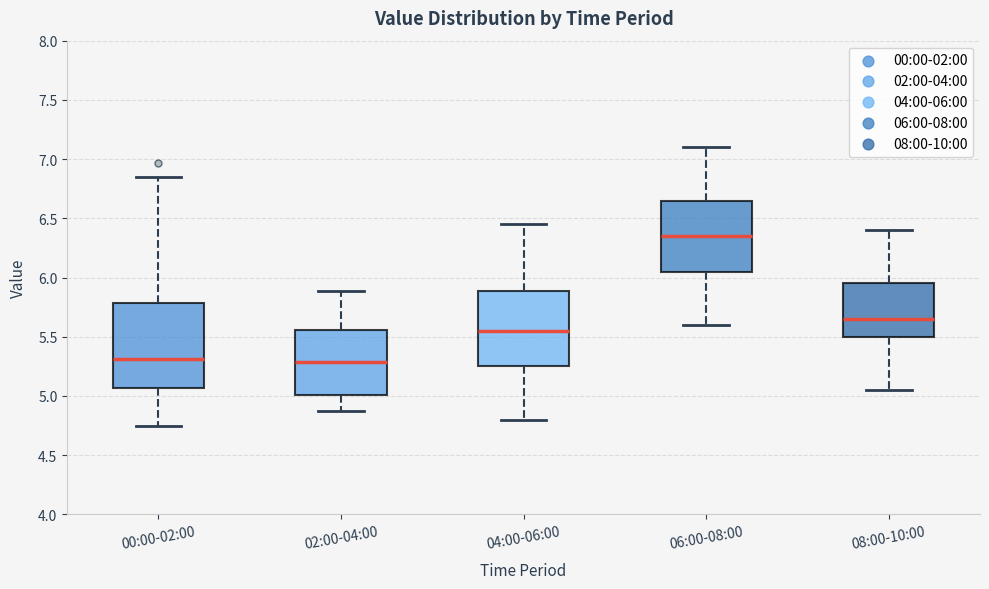

Reading left to right, read every box against the y-axis: the position of its median line, the range the box covers, and the ends of its whiskers. The values are not printed on the chart, so give them approximately, as read against the axis.

00:00-02:00: median 5.30, box 5.05 to 5.80, whiskers 4.75 to 6.85
02:00-04:00: median 5.30, box 5.00 to 5.55, whiskers 4.85 to 5.90
04:00-06:00: median 5.55, box 5.25 to 5.90, whiskers 4.80 to 6.45
06:00-08:00: median 6.35, box 6.05 to 6.65, whiskers 5.60 to 7.10
08:00-10:00: median 5.65, box 5.50 to 5.95, whiskers 5.05 to 6.40